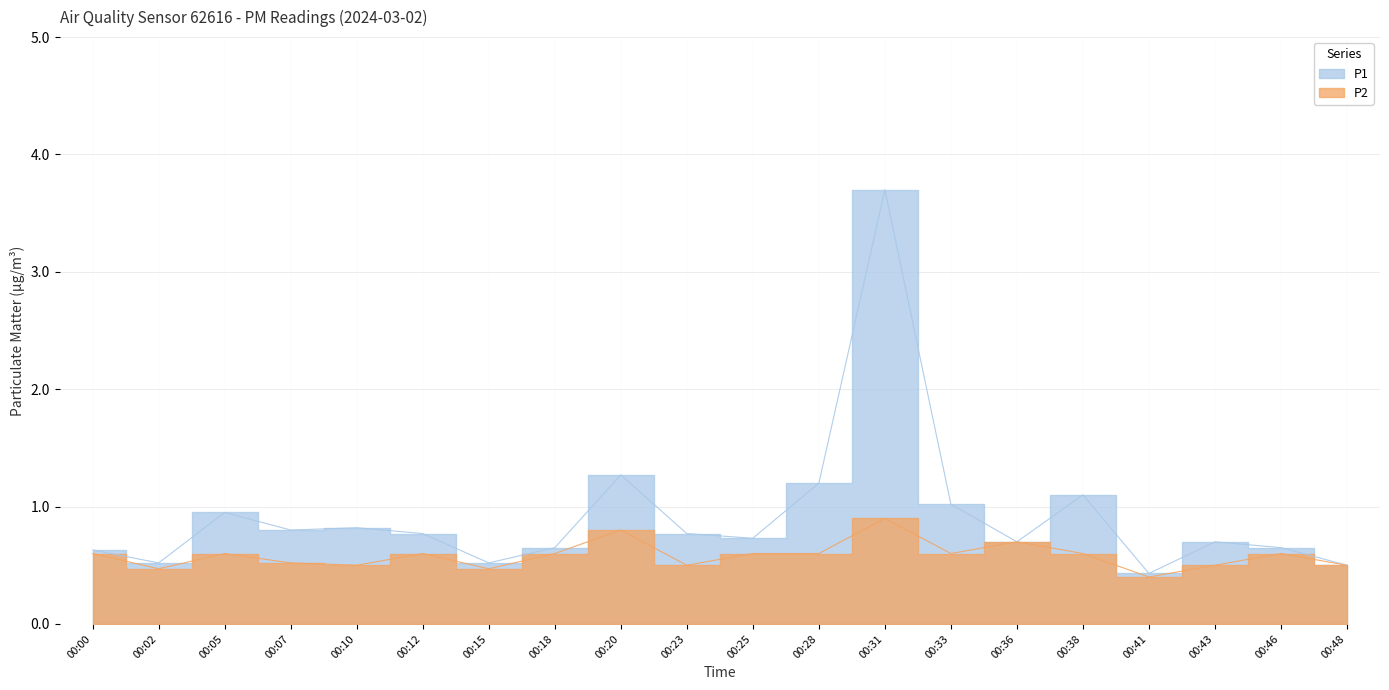

Rank the series at 00:10 from highest to lowest value.

P1, P2